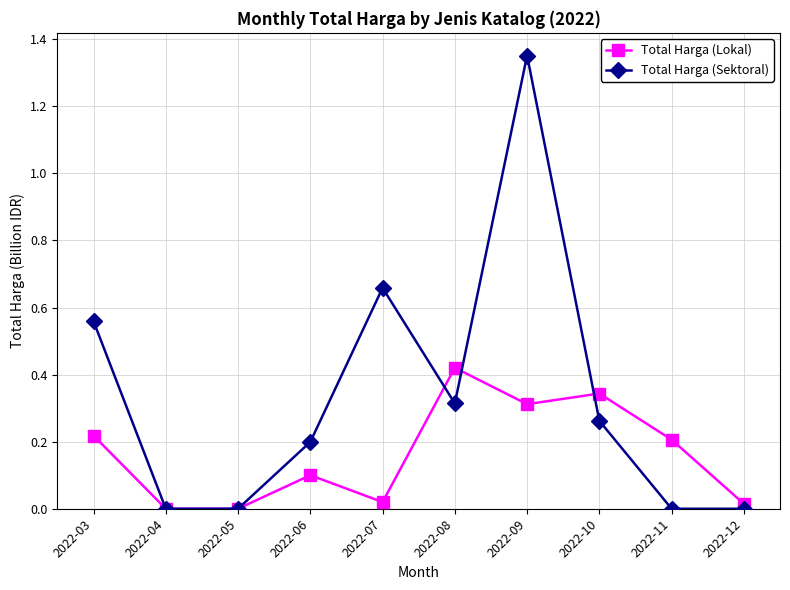

Between 2022-04 and 2022-09, which series saw the biggest shift?

Total Harga (Sektoral)